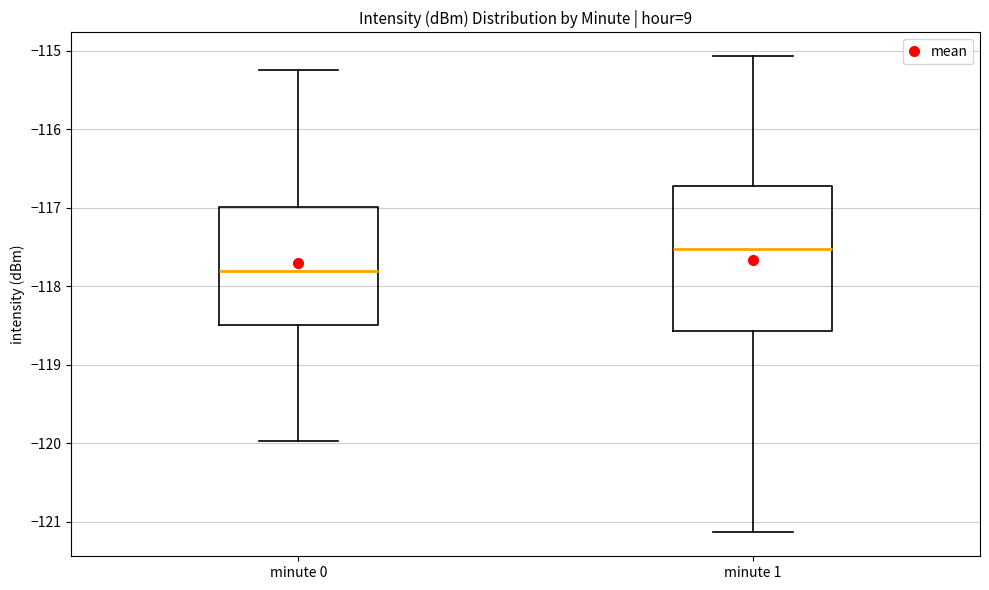

Reading left to right, read every box against the y-axis: the position of its median line, the range the box covers, and the ends of its whiskers. The values are not printed on the chart, so give them approximately, as read against the axis.

minute 0: median -117.8, box -118.5 to -117.0, whiskers -120.0 to -115.2
minute 1: median -117.5, box -118.6 to -116.7, whiskers -121.1 to -115.1